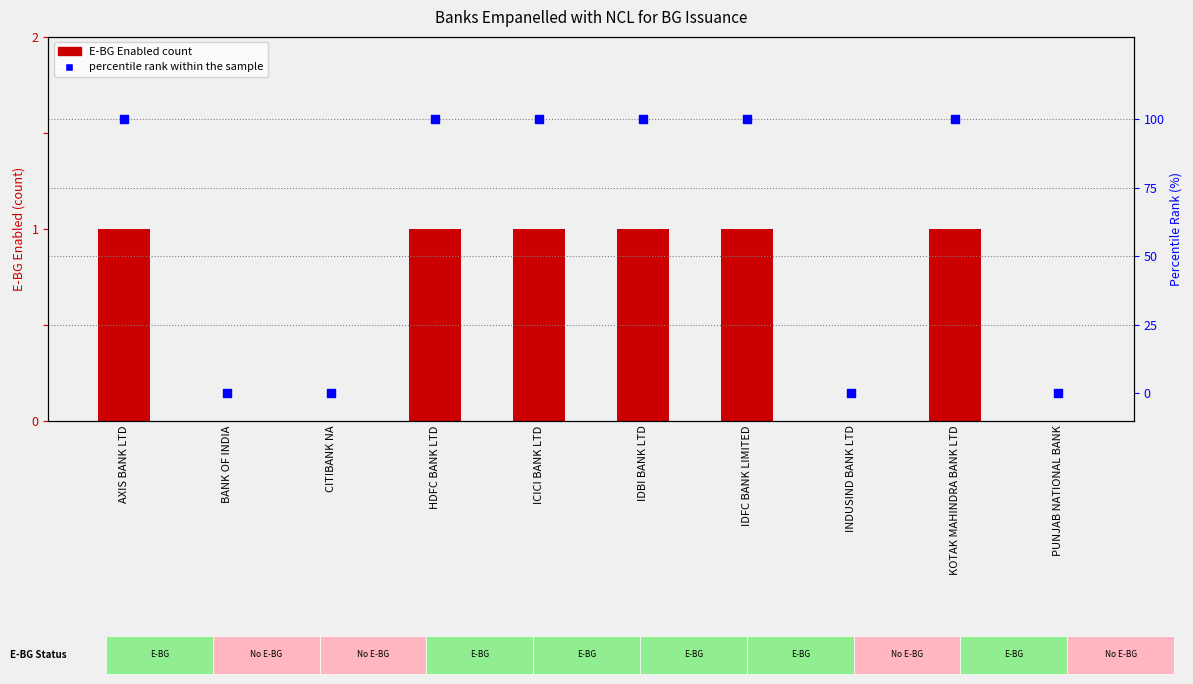

Which series reaches the maximum Y coordinate?

percentile rank within the sample